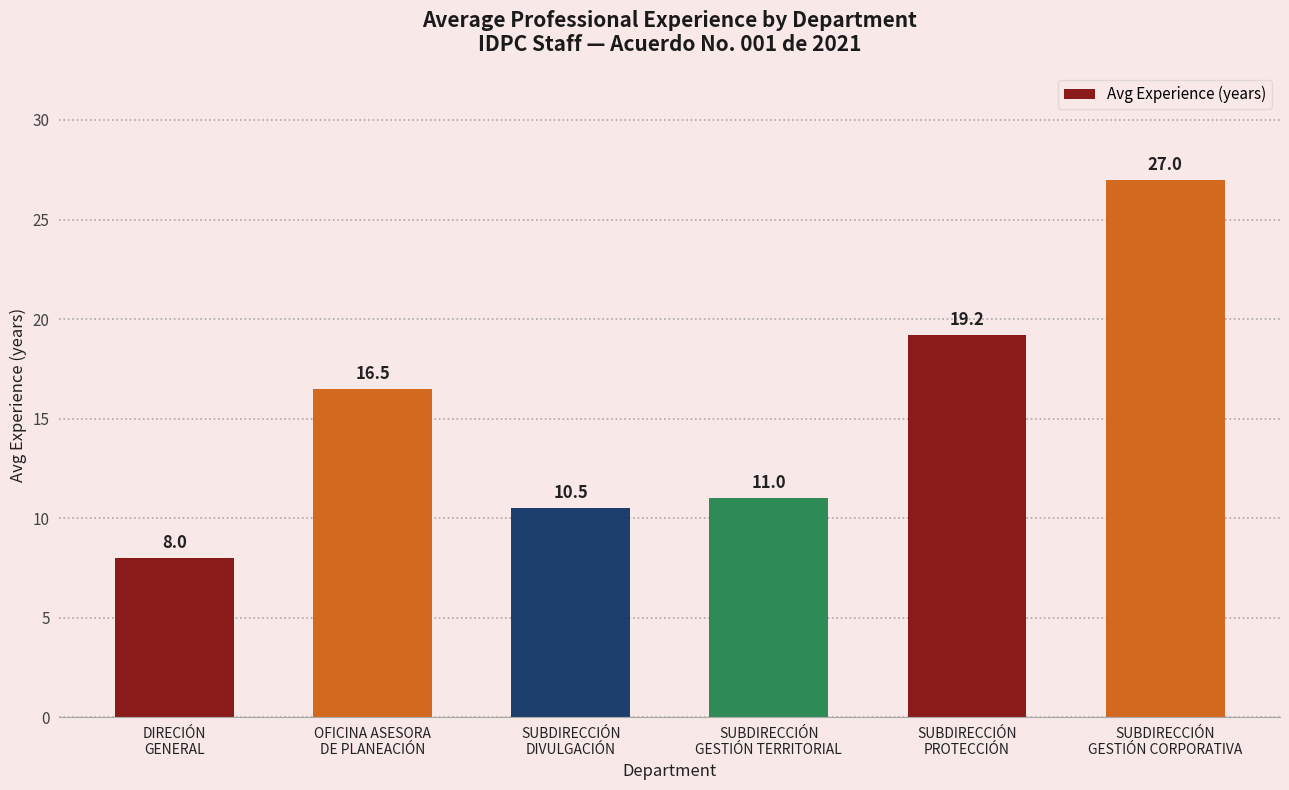

Is it true that the value at OFICINA ASESORA
DE PLANEACIÓN is 10.3?

False